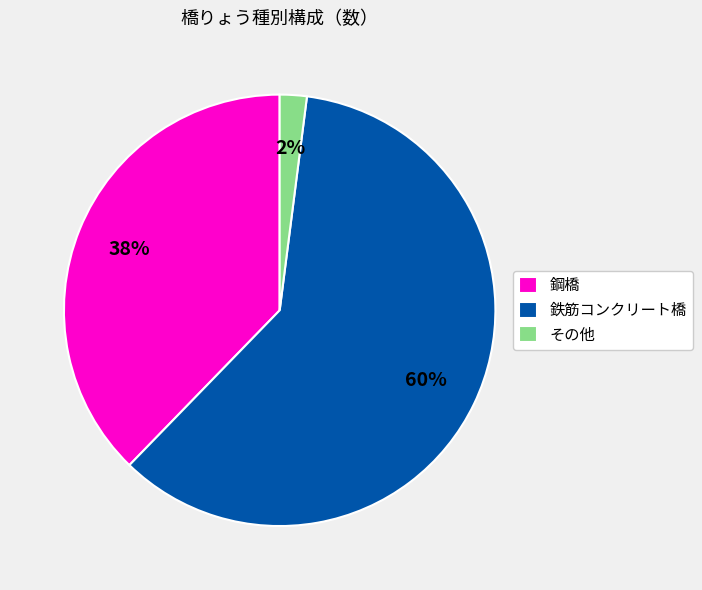

To the nearest percent, what percentage of the pie is 鉄筋コンクリート橋?

60%